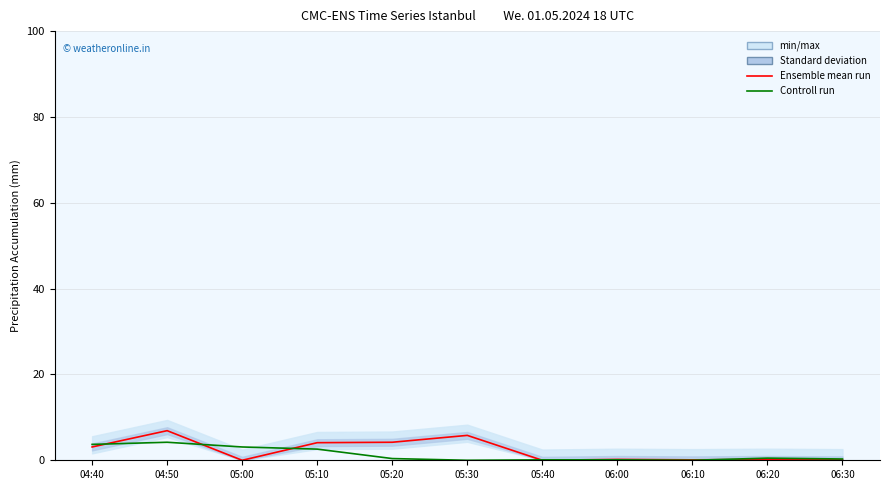

Reading left to right, list all the values displayed in this chart.

Ensemble mean run: 04:40=3.1	04:50=6.9	05:00=0.0	05:10=4.1	05:20=4.2	05:30=5.8	05:40=0.0	06:00=0.2	06:10=0.1	06:20=0.2	06:30=0.1
Controll run: 04:40=3.7	04:50=4.2	05:00=3.1	05:10=2.6	05:20=0.4	05:30=0.0	05:40=0.1	06:00=0.1	06:10=0.0	06:20=0.5	06:30=0.3